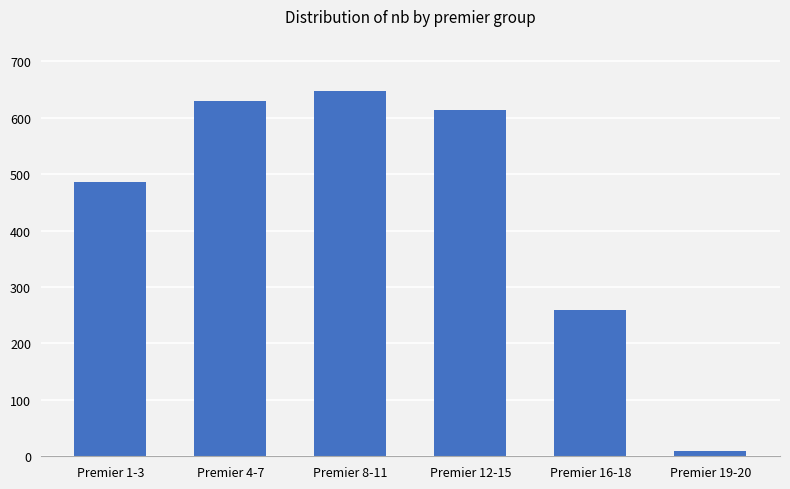

How many distinct data groups are displayed?

1